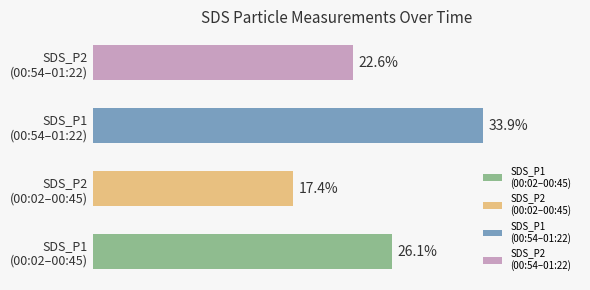

Does the chart contain any negative values?

No